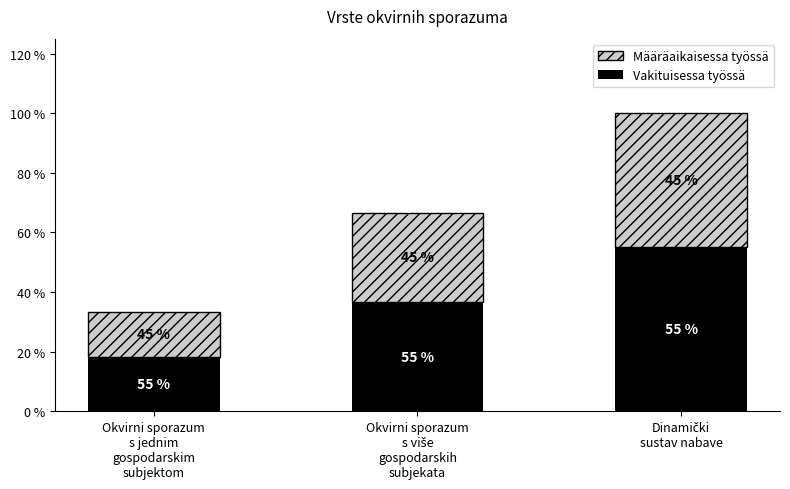

Does the chart contain stacked bars?

Yes